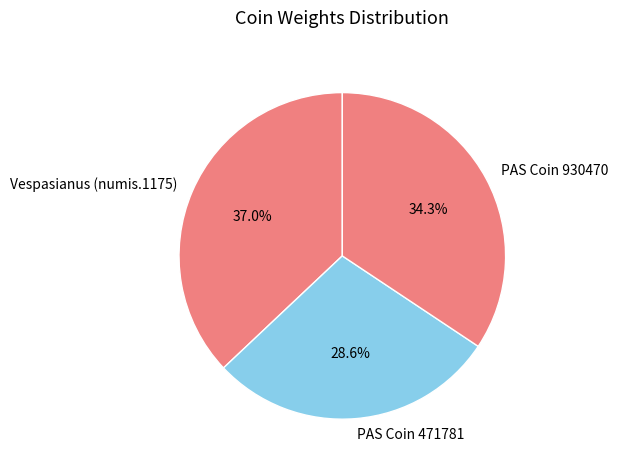

To the nearest percent, what is the difference between the largest and smallest slice percentages?

8%